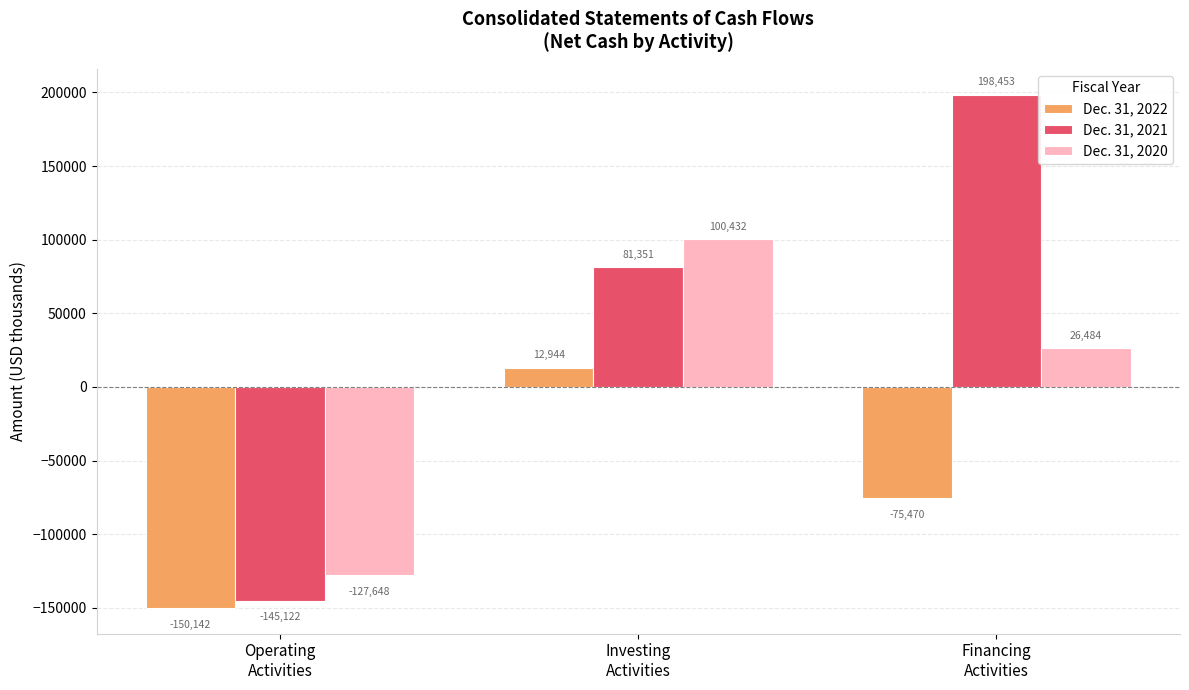

How many data points in Dec. 31, 2022 are above -75470?

1